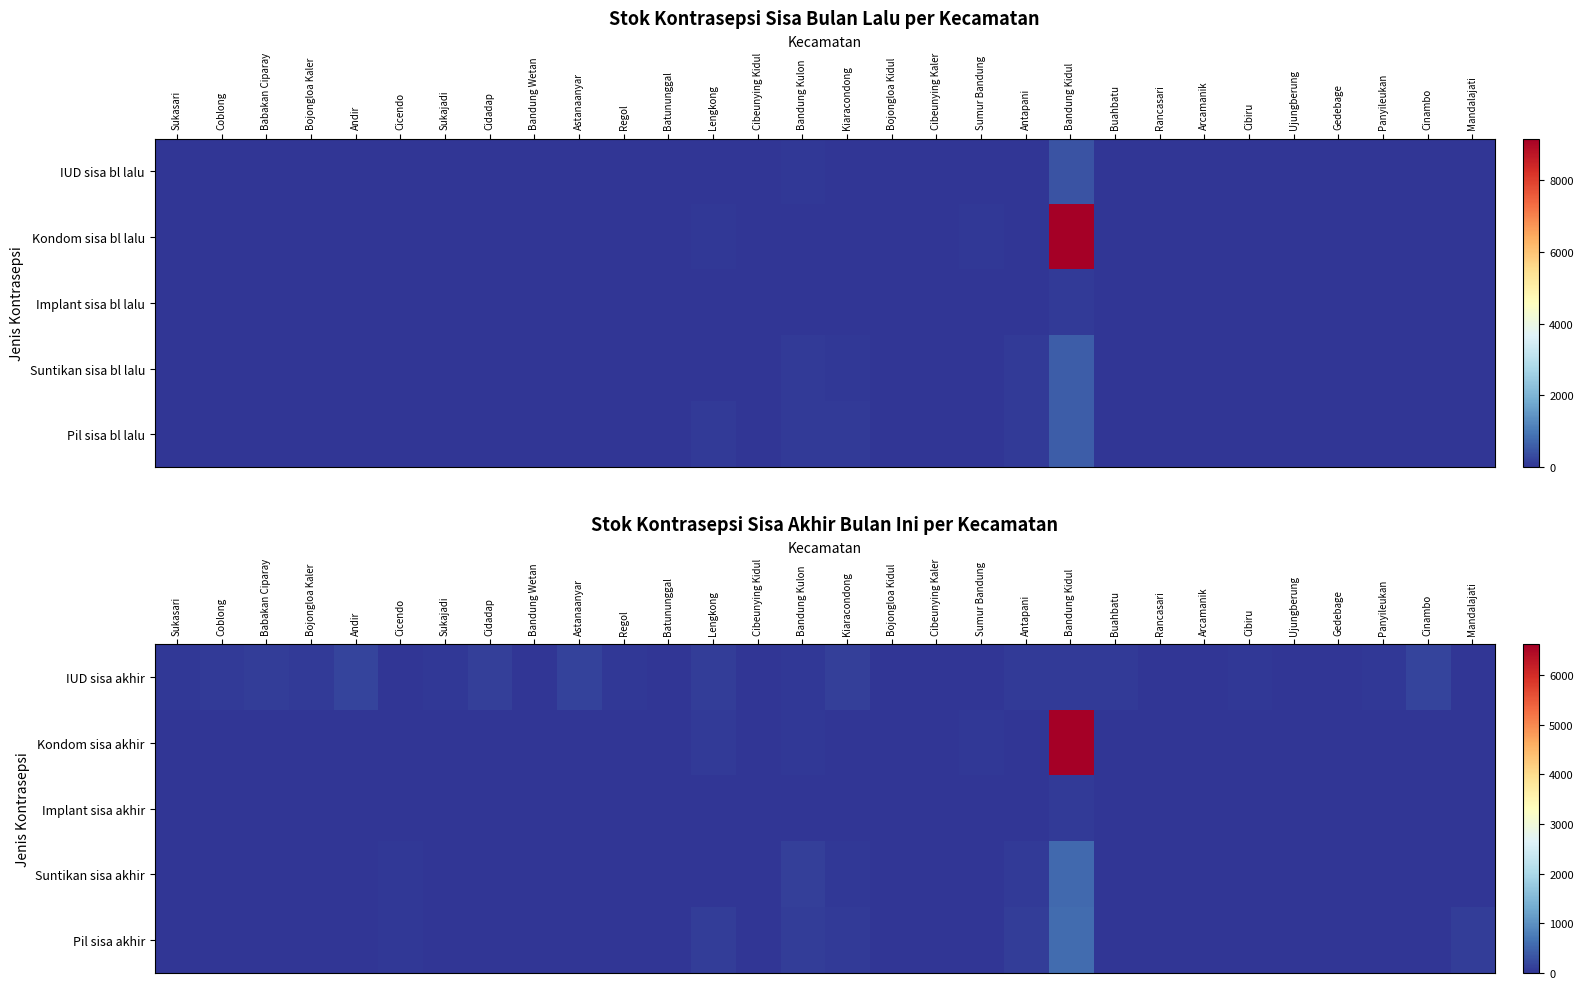

Is the value of IUD sisa akhir at Antapani greater than the value of Kondom sisa akhir at Arcamanik?

Yes